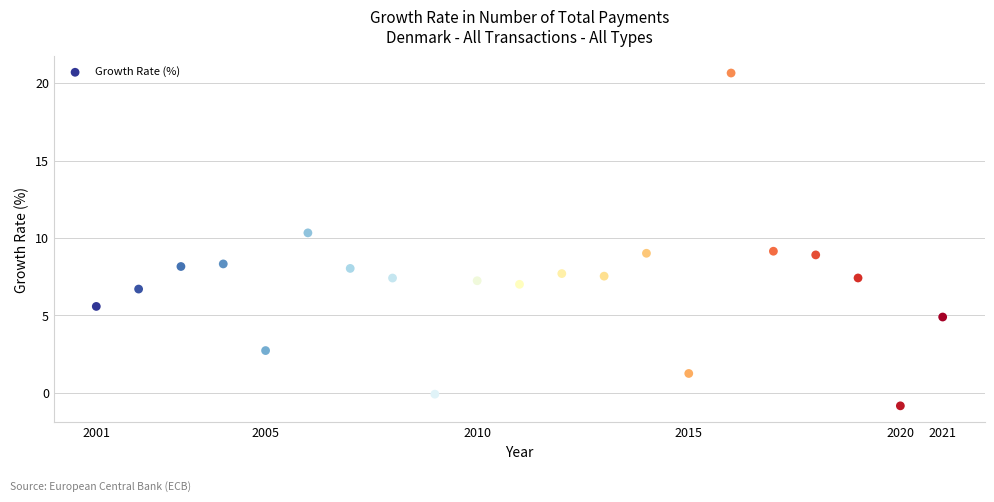

What is the range of X values (max minus min)?

20.0